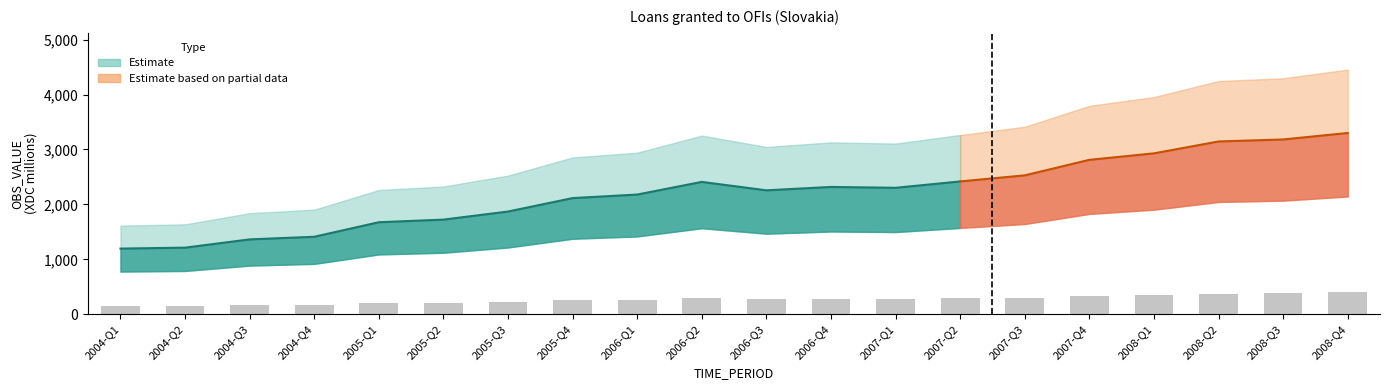

List the labels in order of value, smallest first.

2004-Q1, 2004-Q2, 2004-Q3, 2004-Q4, 2005-Q1, 2005-Q2, 2005-Q3, 2005-Q4, 2006-Q1, 2006-Q3, 2007-Q1, 2006-Q4, 2006-Q2, 2007-Q2, 2007-Q3, 2007-Q4, 2008-Q1, 2008-Q2, 2008-Q3, 2008-Q4